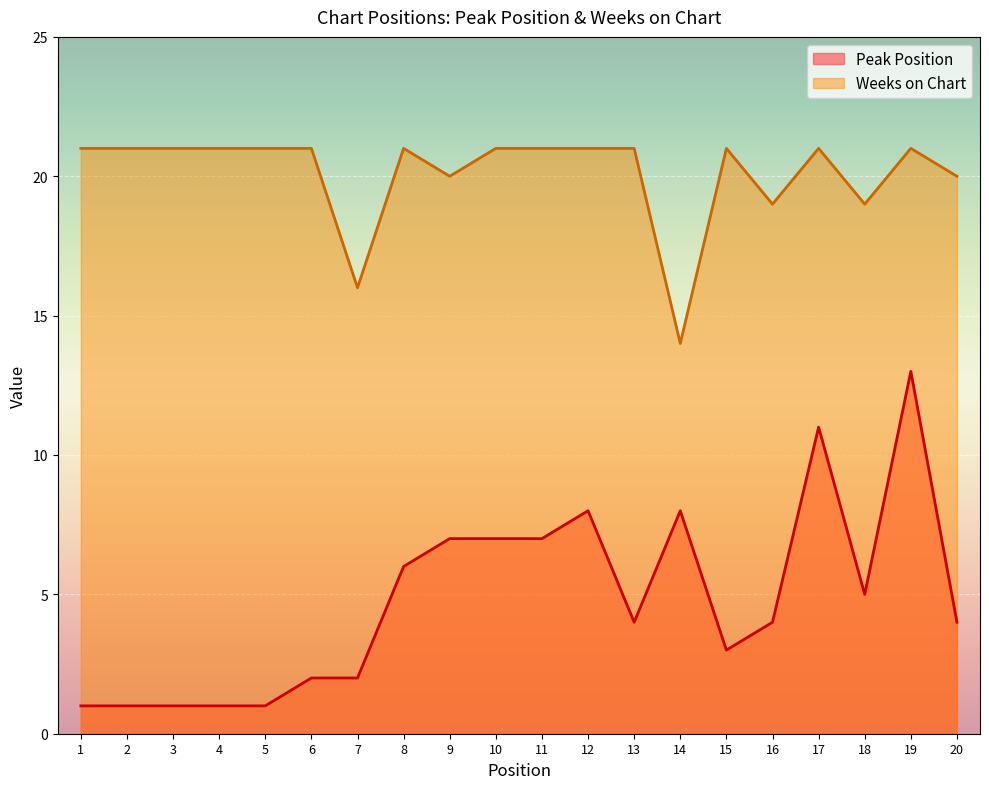

The value of Peak Position at 4 is 1. True or false?

True